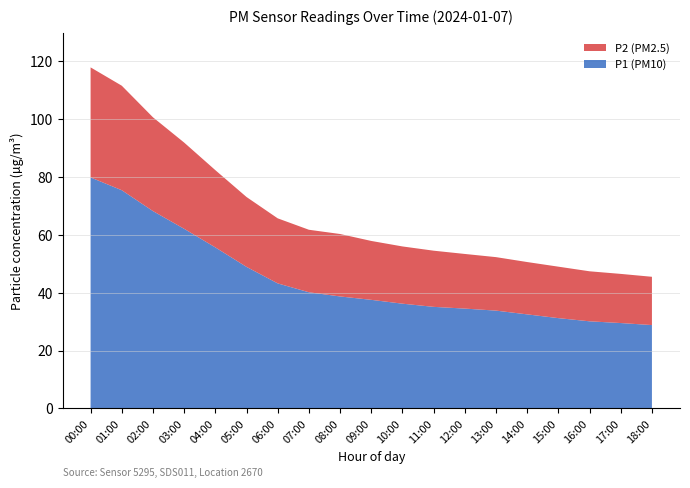

Reading left to right, transcribe all the data shown in this chart.

P1: 00:00=79.9	01:00=75.5	02:00=68.2	03:00=62.1	04:00=55.7	05:00=48.9	06:00=43.2	07:00=40.1	08:00=38.7	09:00=37.5	10:00=36.2	11:00=35.1	12:00=34.5	13:00=33.8	14:00=32.5	15:00=31.2	16:00=30.1	17:00=29.5	18:00=28.8
P2: 00:00=38.1	01:00=36.1	02:00=32.4	03:00=29.8	04:00=26.7	05:00=24.2	06:00=22.5	07:00=21.6	08:00=21.6	09:00=20.4	10:00=19.8	11:00=19.4	12:00=18.9	13:00=18.5	14:00=18.1	15:00=17.8	16:00=17.3	17:00=17.0	18:00=16.7